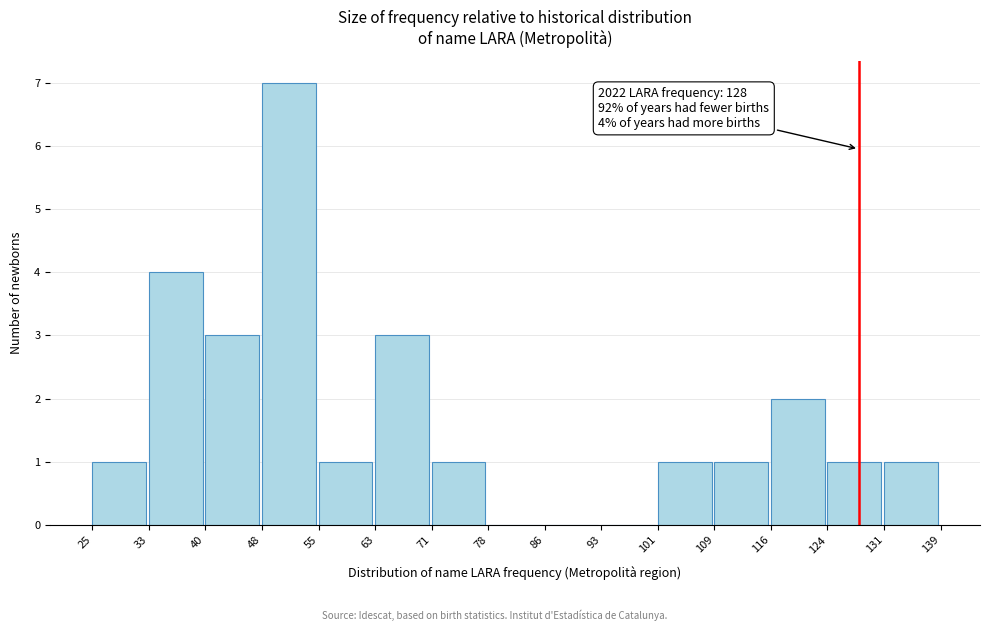

Over which range of the x-axis is the bar tallest?

48 to 55